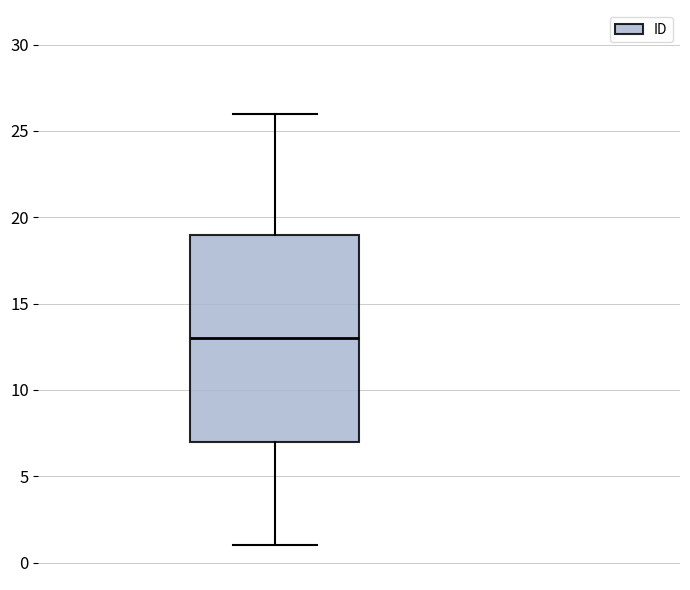

Read this box plot against the y-axis: the position of the median line, the range covered by the box, and the ends of both whiskers. The values are not printed on the chart, so give them approximately, as read against the axis.

median 13, box 7 to 19, whiskers 1 to 26